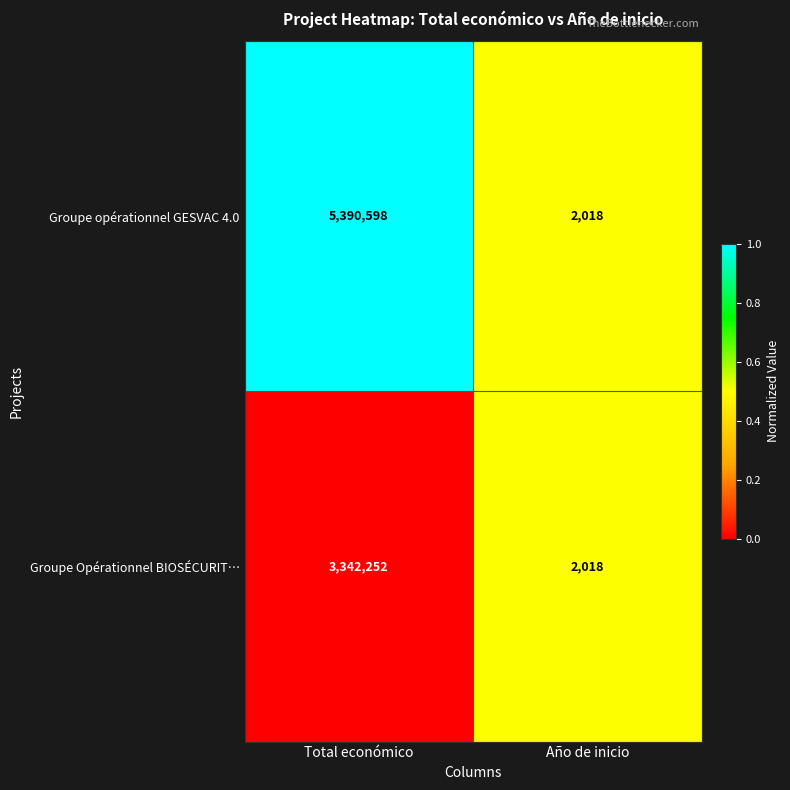

How many categories are shown in the chart?

2